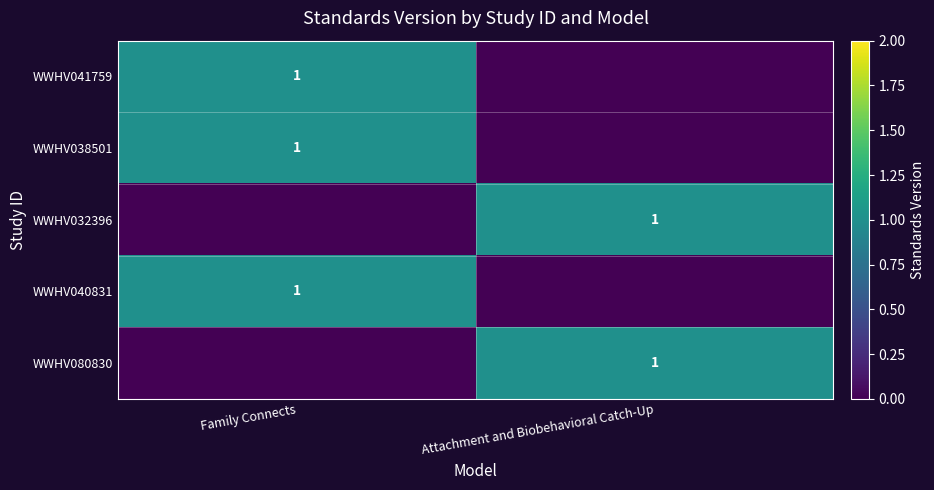

Is it true that WWHV038501 equals 1 at Family Connects?

True